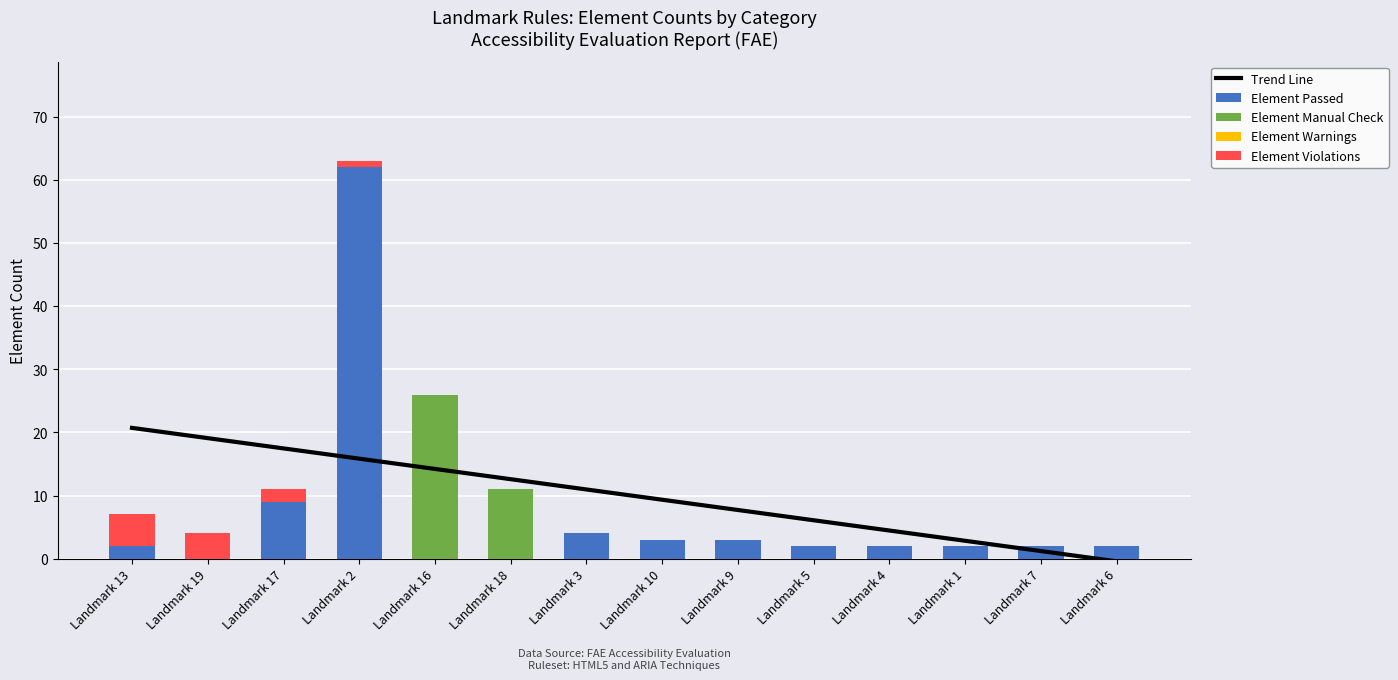

List the series in order of their peak value, lowest first.

Element Warnings, Element Violations, Trend Line, Element Manual Check, Element Passed